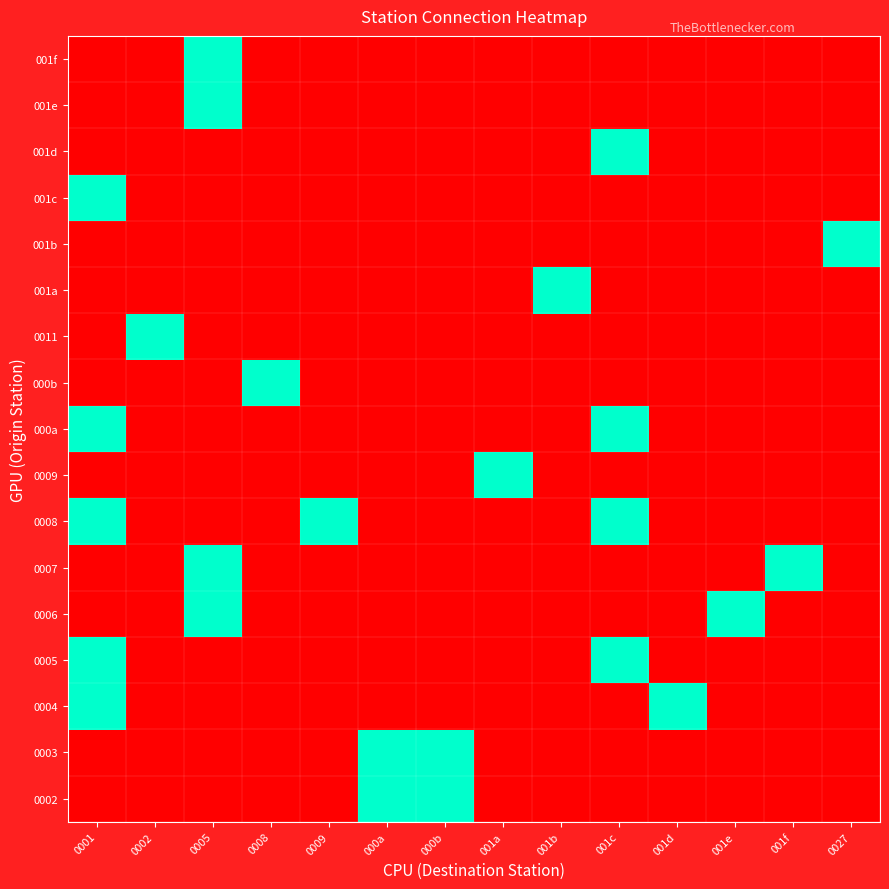

What is the total value across all series at 001f?

1